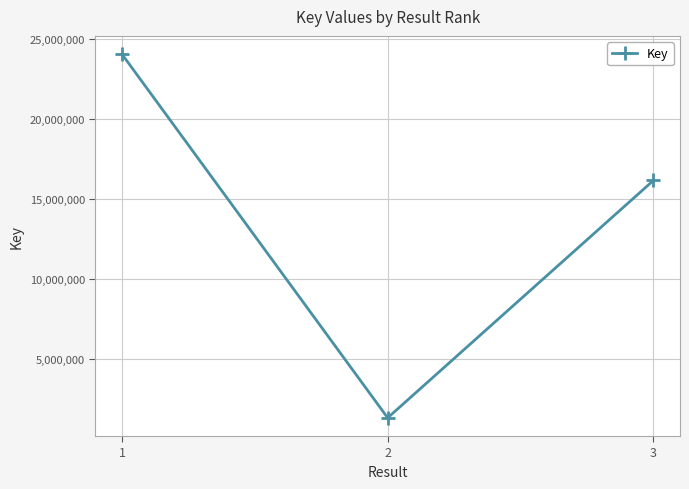

The value at 3 is 5149579. True or false?

False